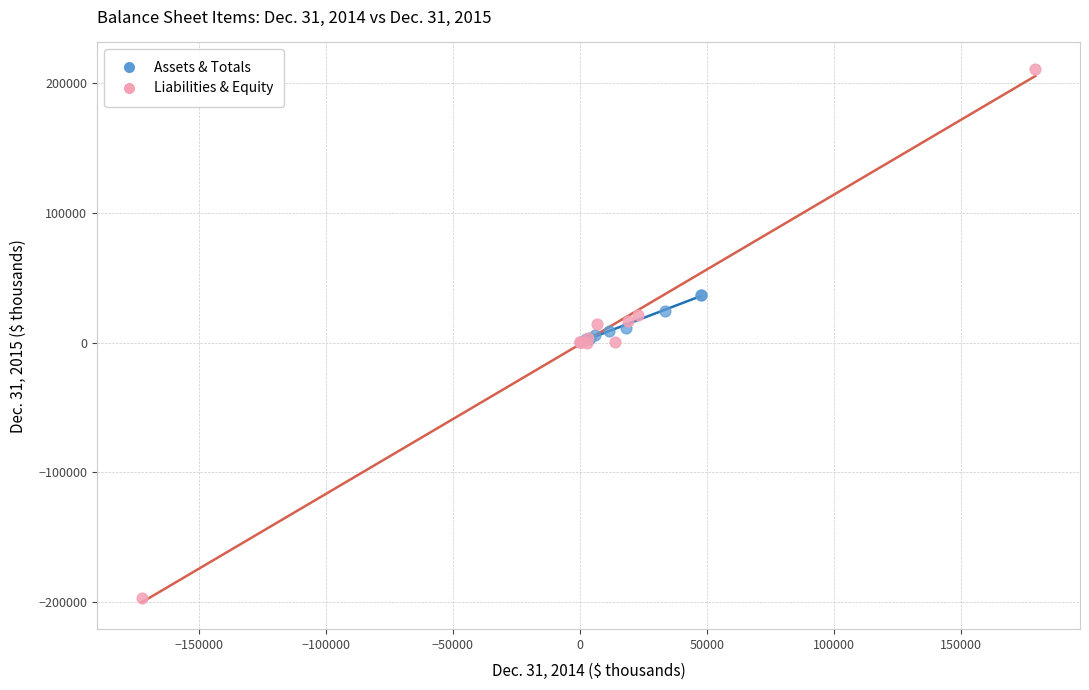

Which series reaches the minimum Y coordinate?

Liabilities & Equity